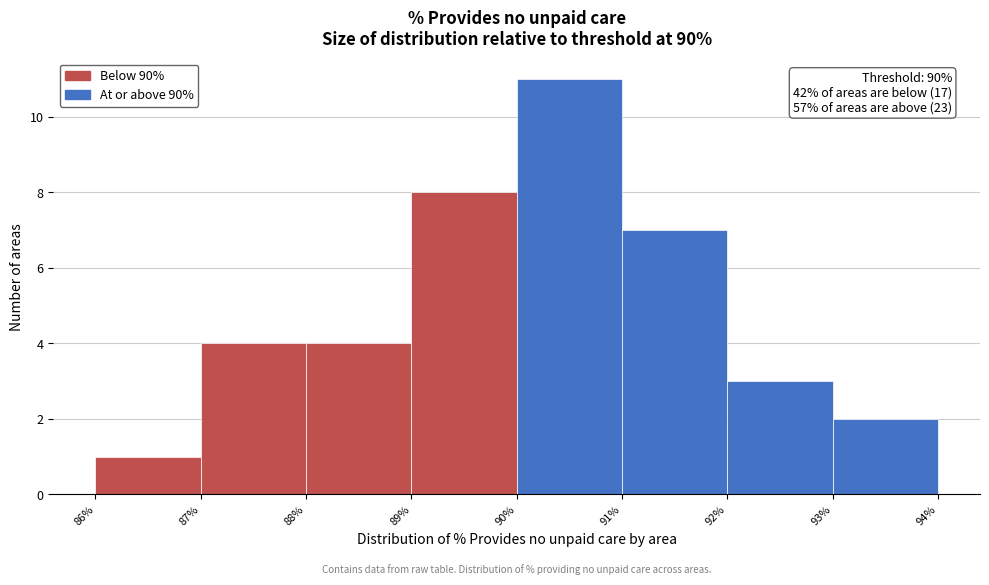

Over which range of the x-axis is the bar tallest?

90% to 91%